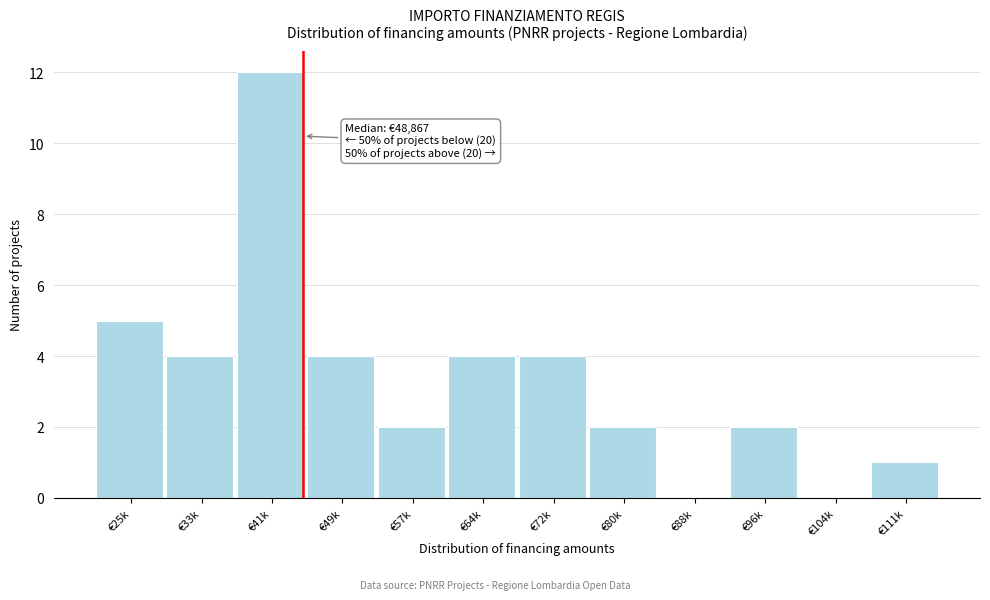

Reading left to right, transcribe all the data shown in this chart.

€25k=5	€33k=4	€41k=12	€49k=4	€57k=2	€64k=4	€72k=4	€80k=2	€88k=0	€96k=2	€104k=0	€111k=1